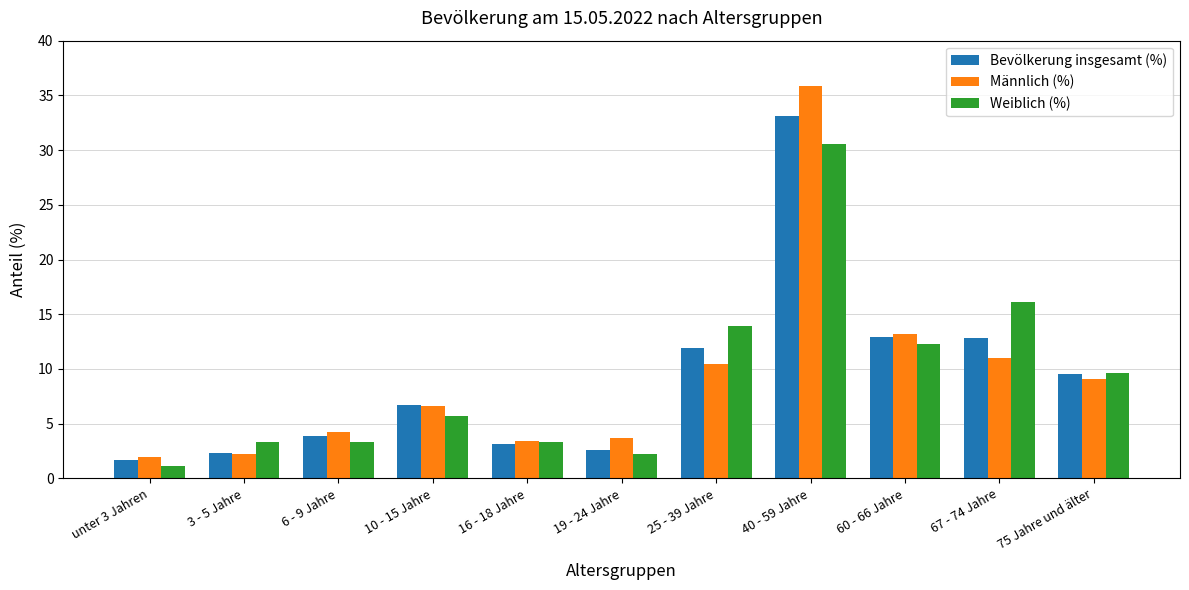

What is the label of the 4th bar from the left?

10 - 15 Jahre